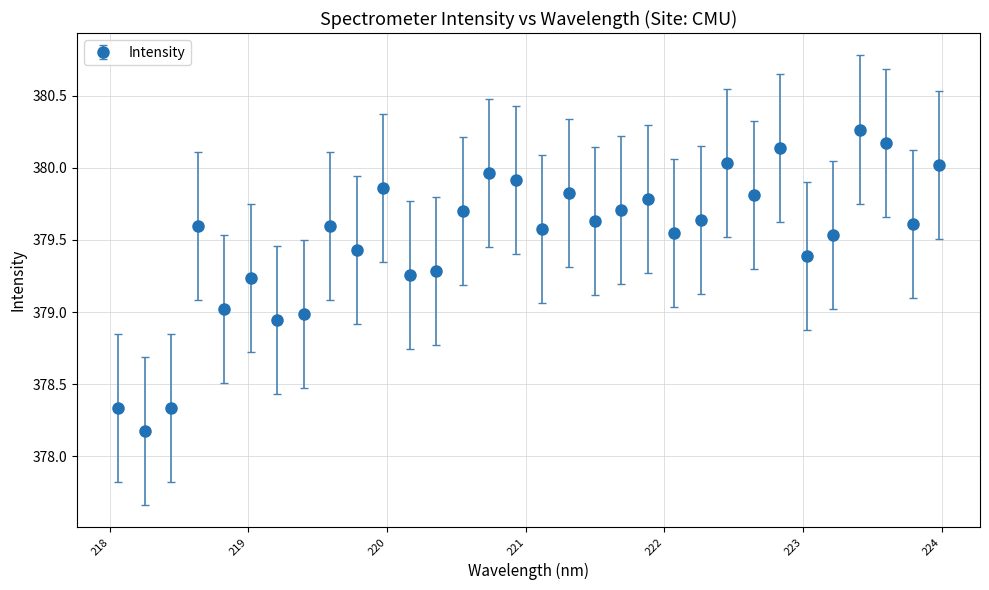

What is the difference between the second highest and minimum values?

2.0